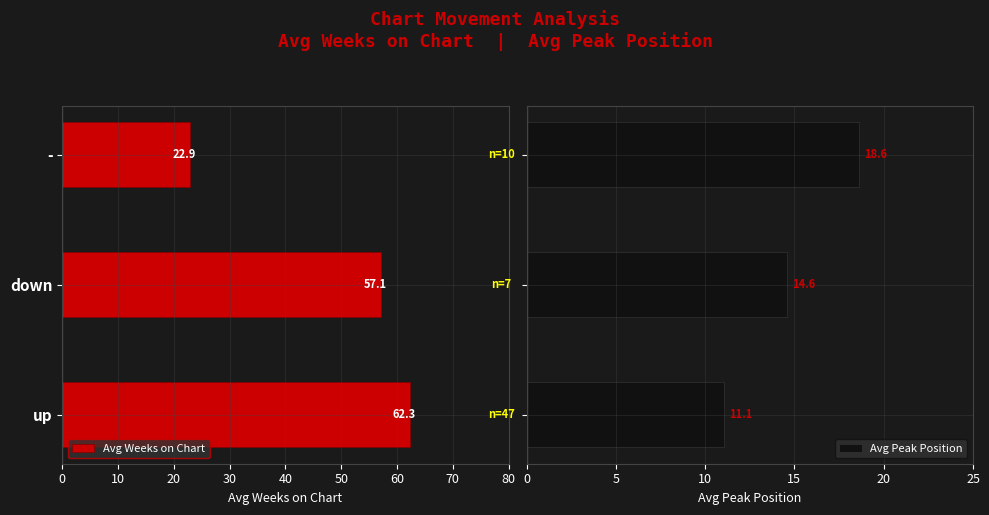

At which label is Avg Weeks on Chart closest to 42?

down